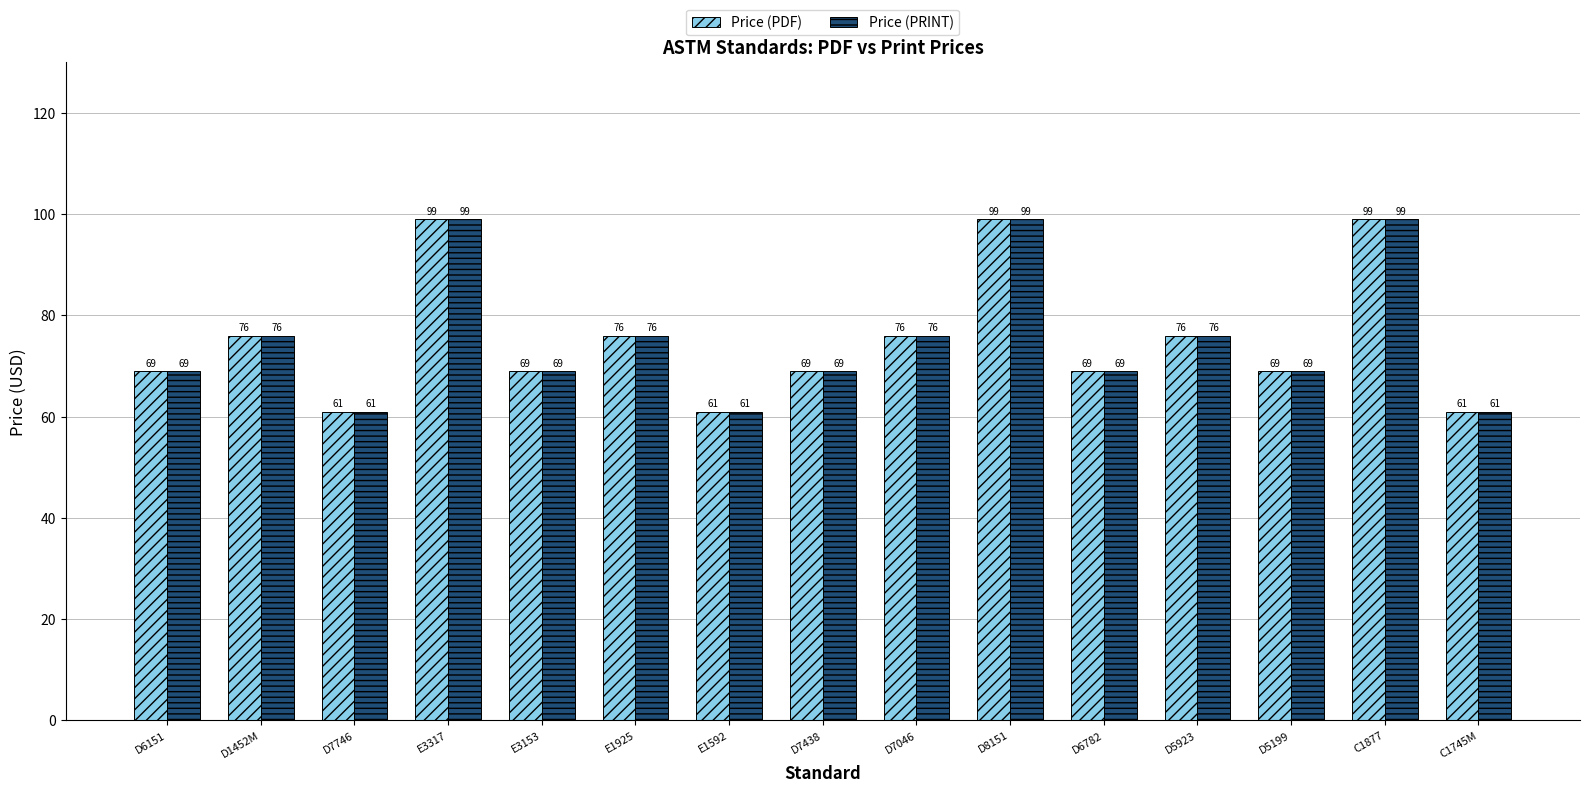

What is the label of the 13th bar from the left?

D5199